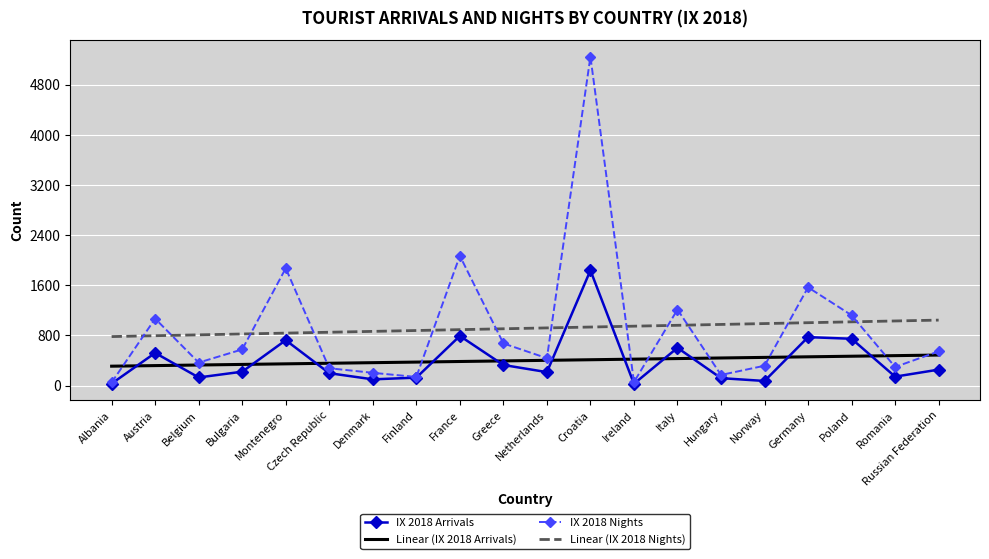

True or false: Linear (IX 2018 Arrivals) and IX 2018 Nights cross at least once.

True